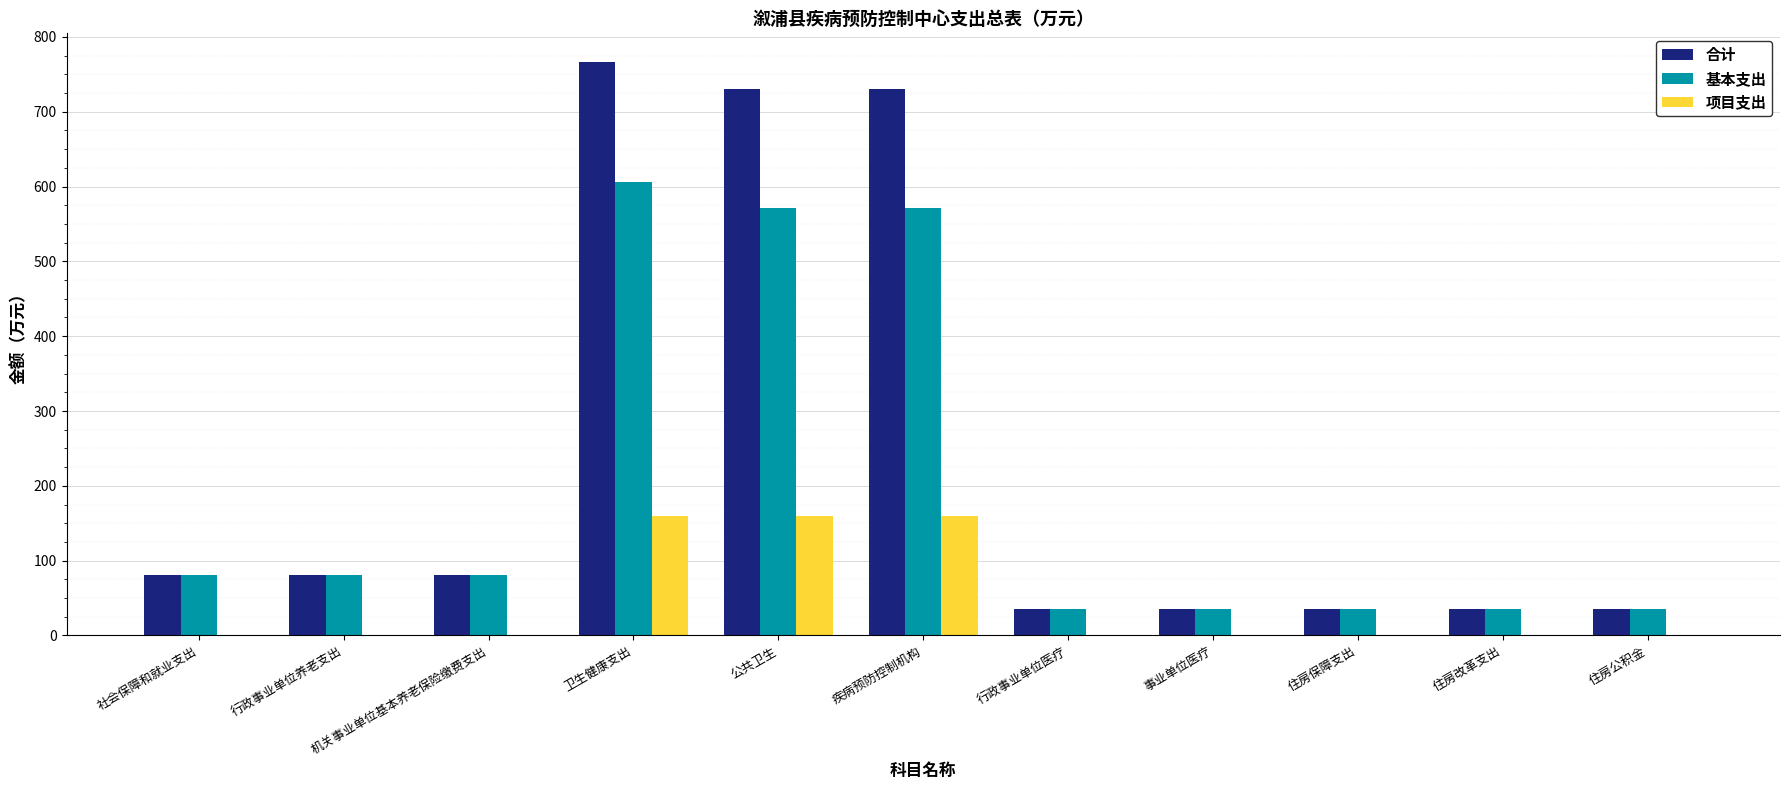

What is the greatest value displayed?

766.5